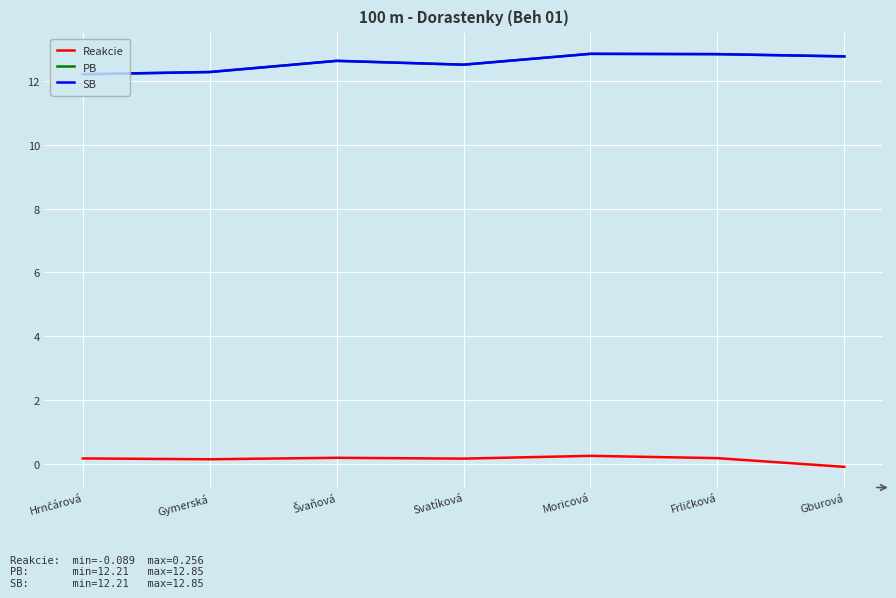

What is the label of the 6th point from the left?

Frličková